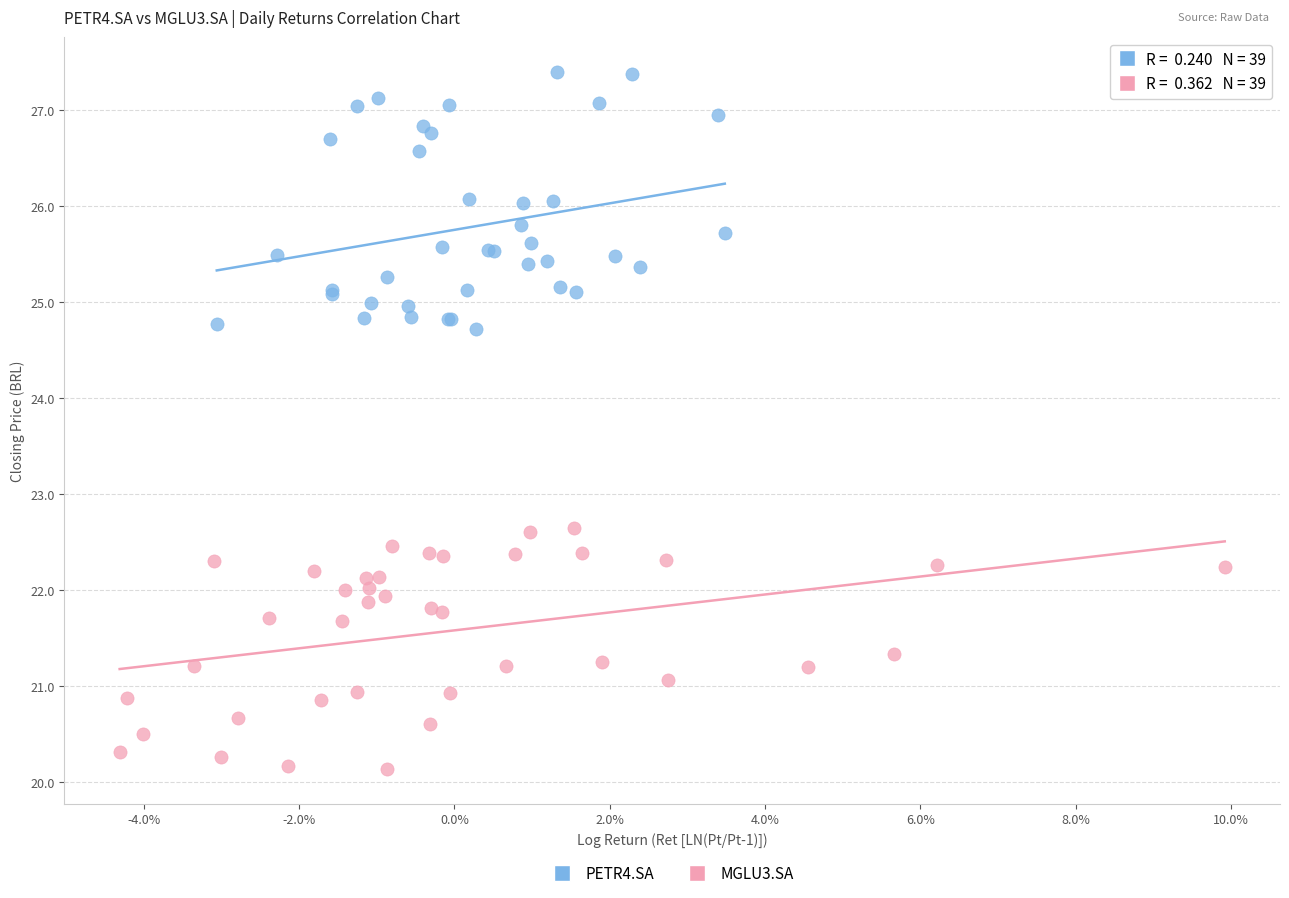

Which series contains the highest Y value?

PETR4.SA